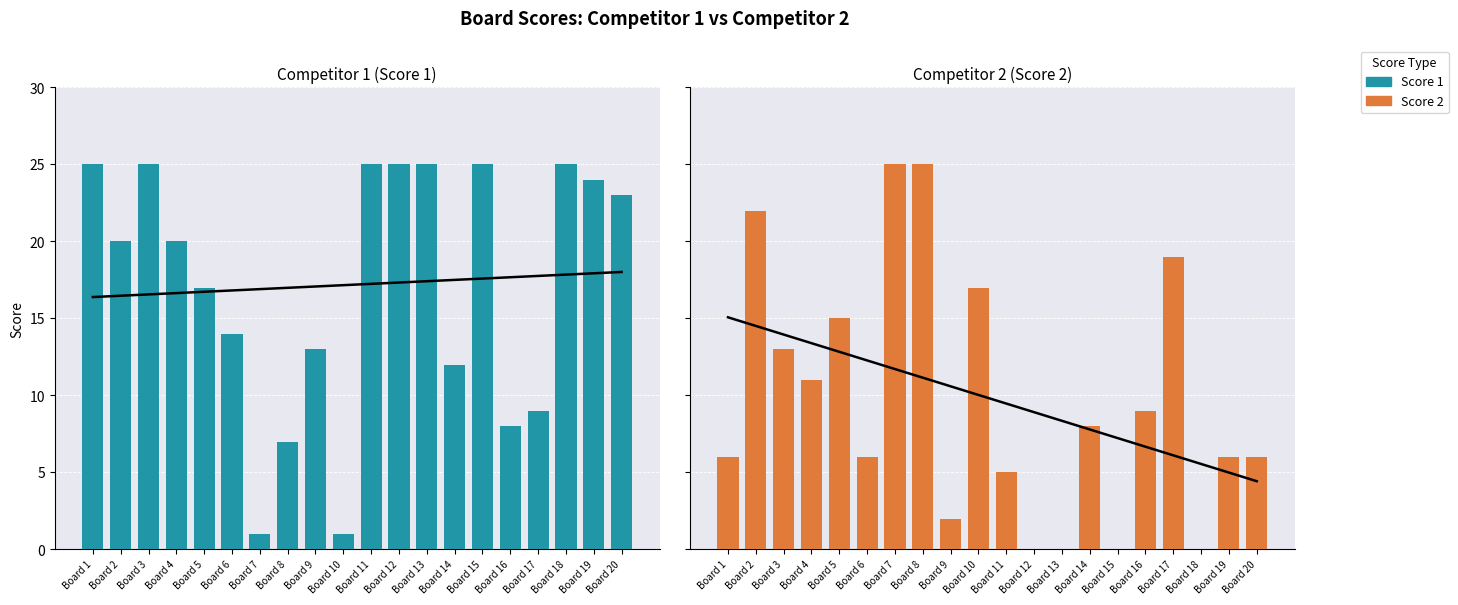

At which category is the sum across all series the highest?

Board 2